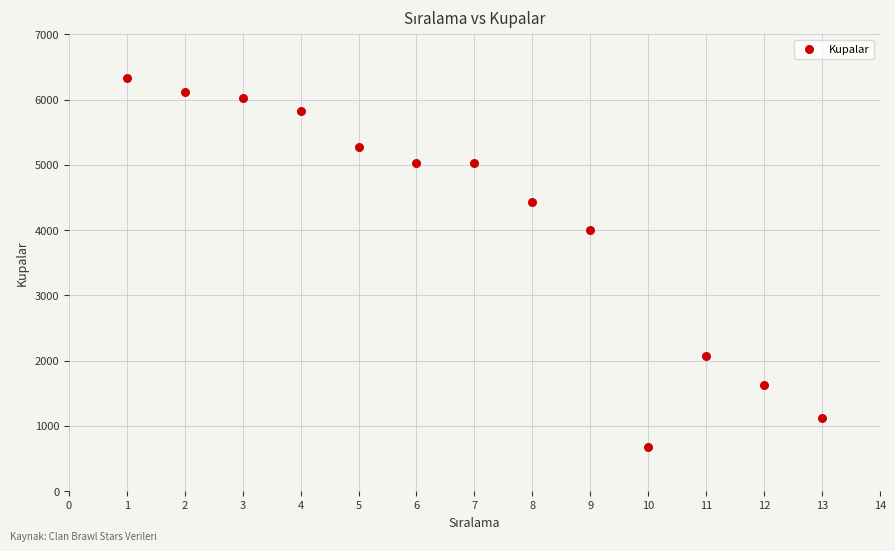

What is the range of Y values (max minus min)?

5661